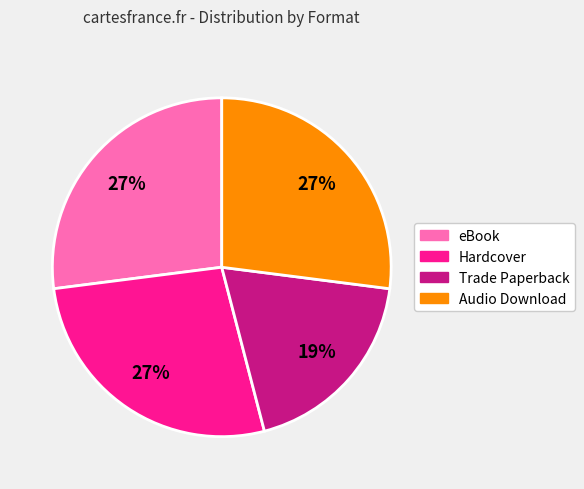

How many segments does this pie chart have?

4